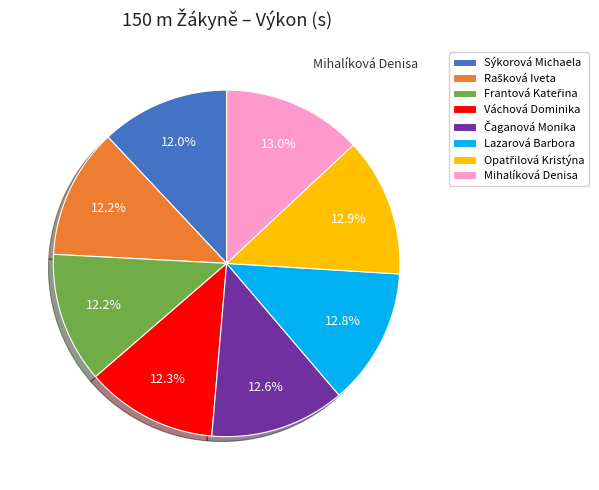

Count the number of slices in the pie.

8